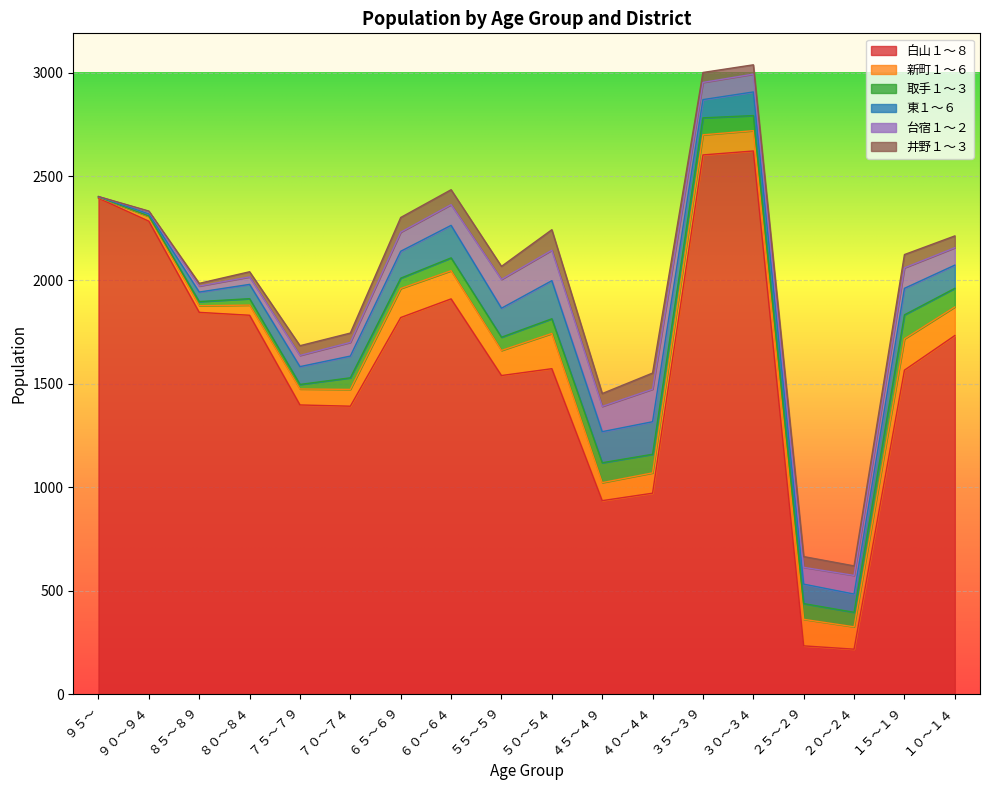

At which category is the sum across all series the highest?

３０～３４